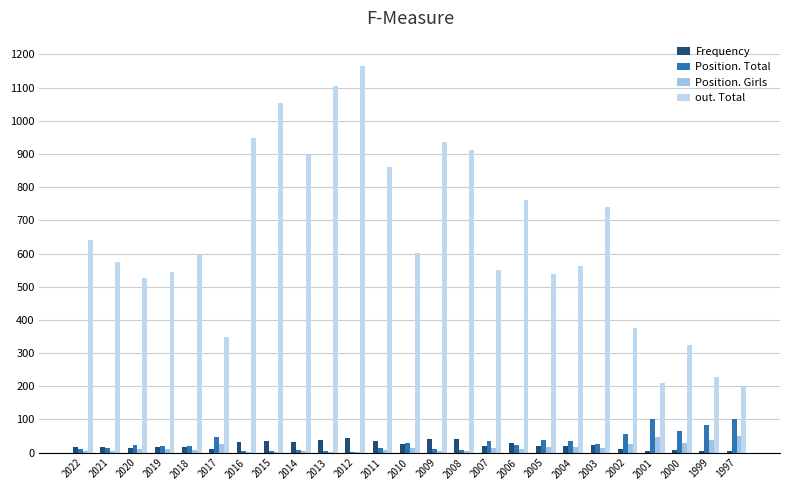

At how many categories does at least one series exceed 660?

10